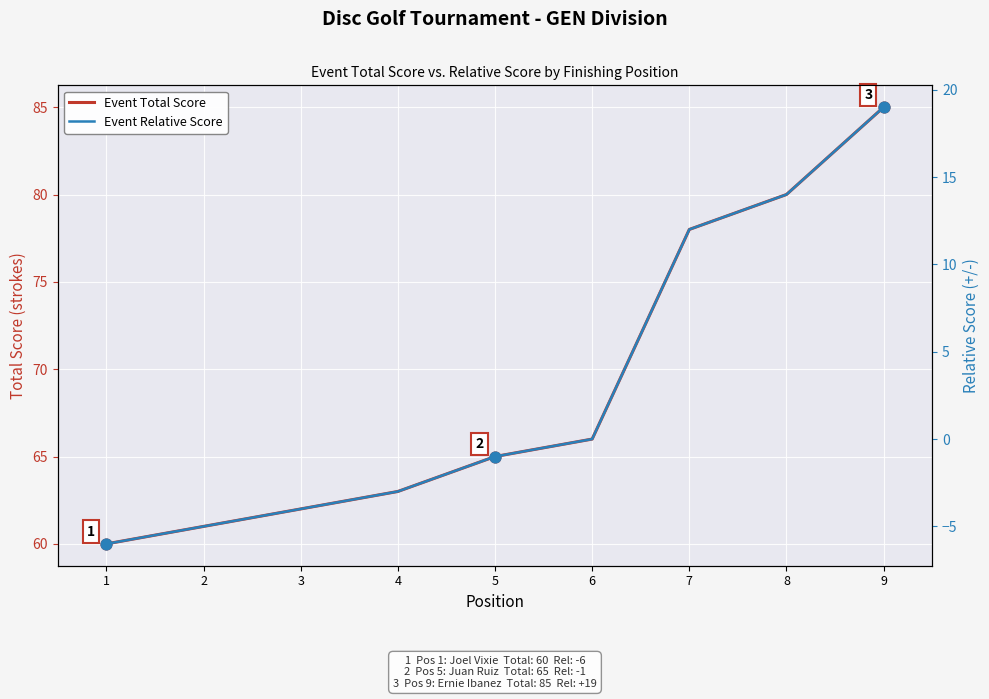

What are all the series names shown in the legend?

Event Total Score, Event Relative Score